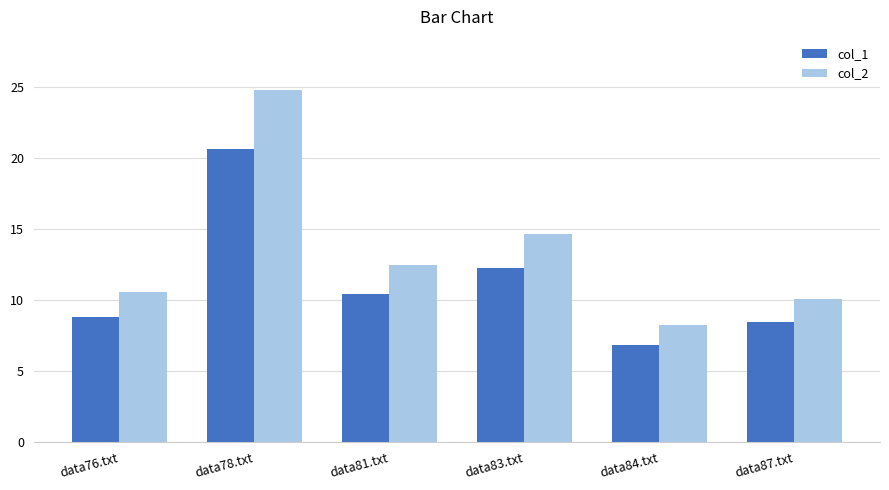

What is the total value across all series at data83.txt?

26.9